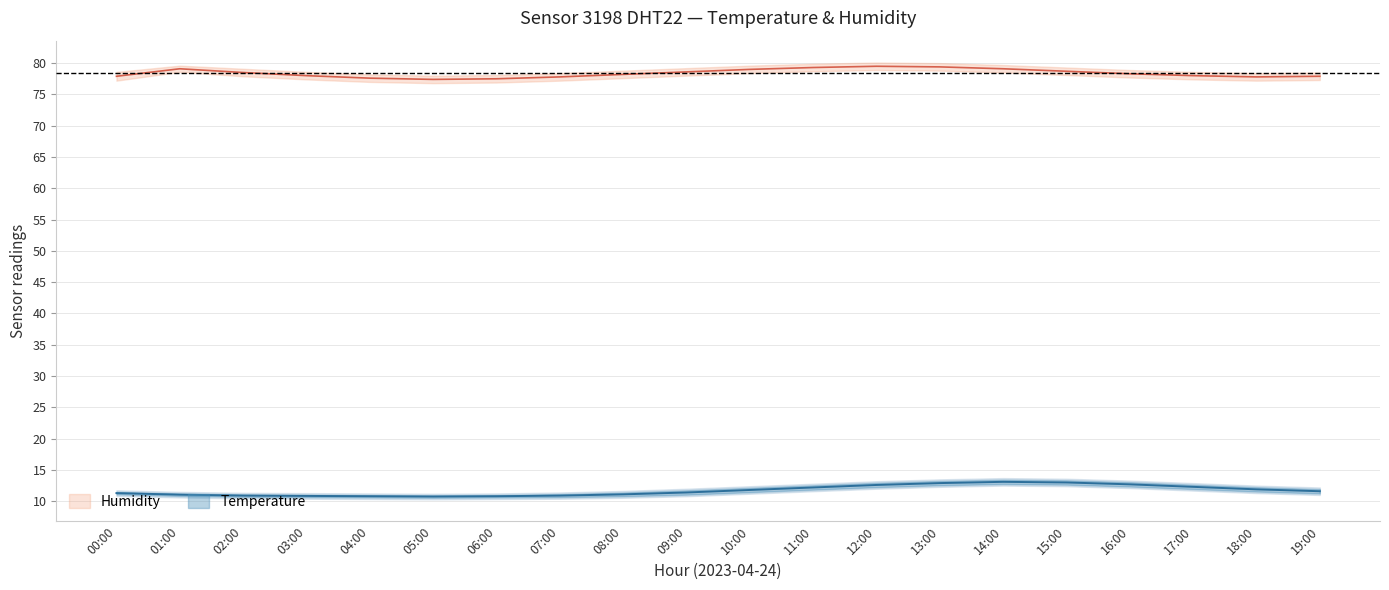

What position from the right is 10:00?

10